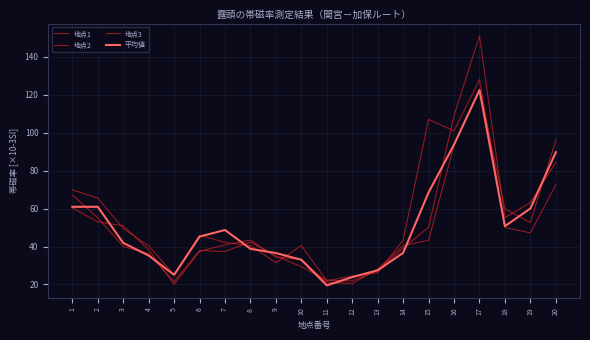

How many lines are shown in the chart?

4